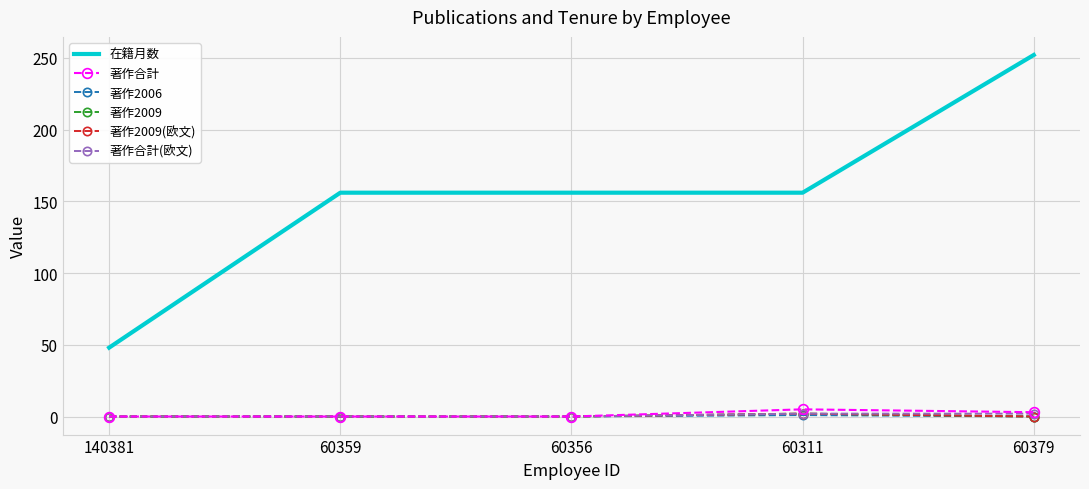

How many data points in 著作2009 are above 0?

1